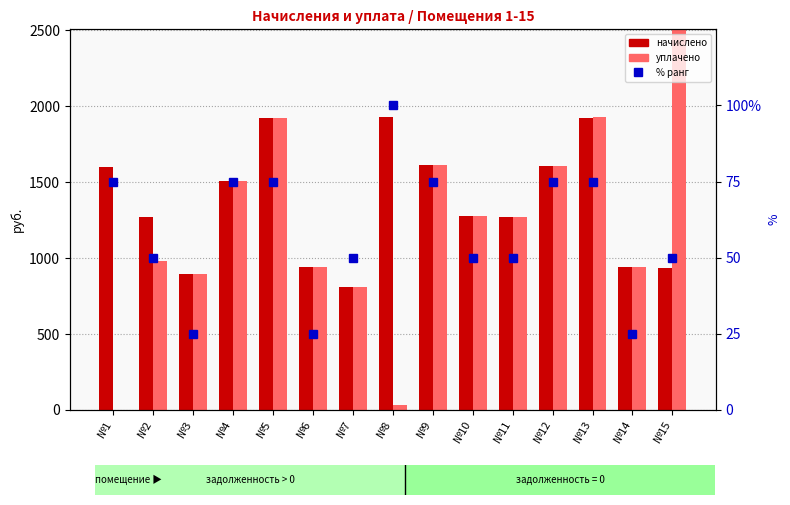

At which label is percentile rank closest to 62?

№2